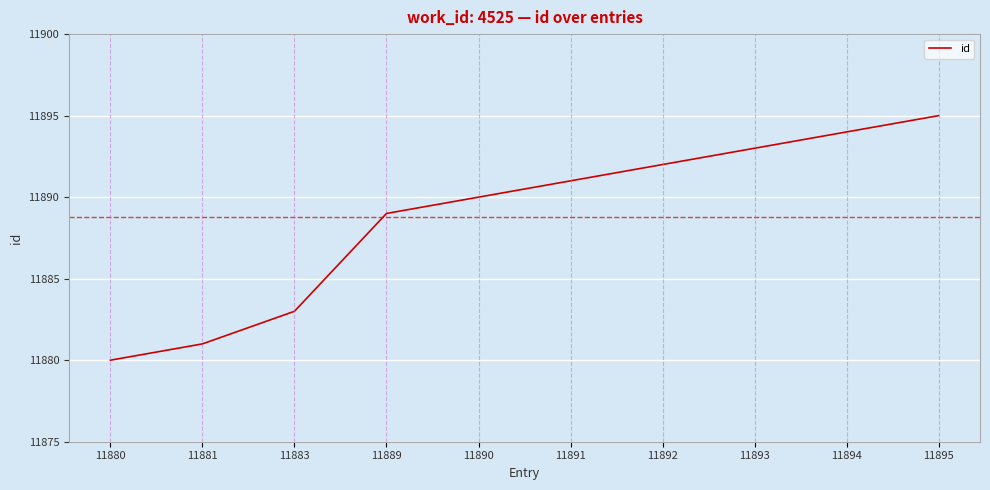

What is the approximate value at 11880, to the nearest 10?

11880